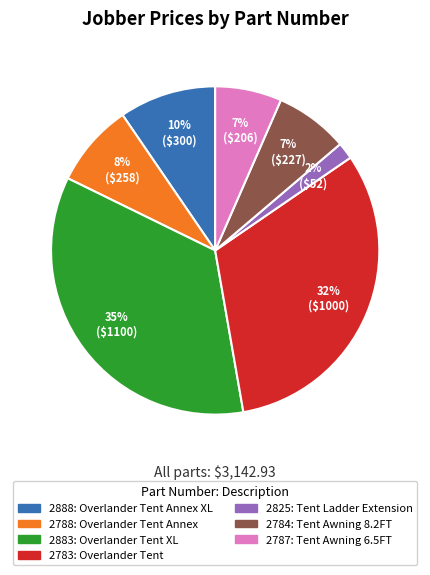

To the nearest percent, what portion does 2883 represent?

35%